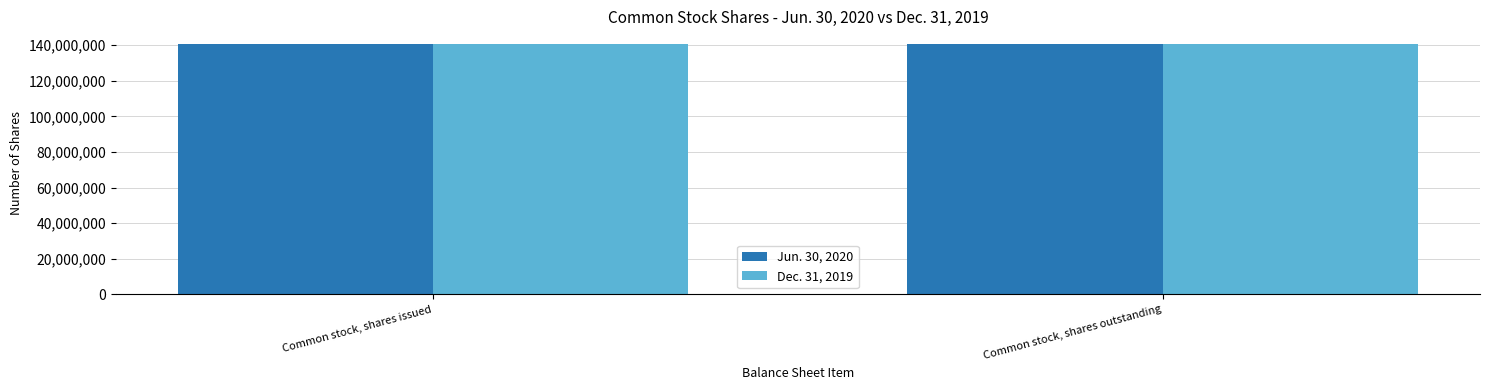

Reading right to left, extract all data points from this chart.

Jun. 30, 2020: 140743120	140743120
Dec. 31, 2019: 140643962	140643962